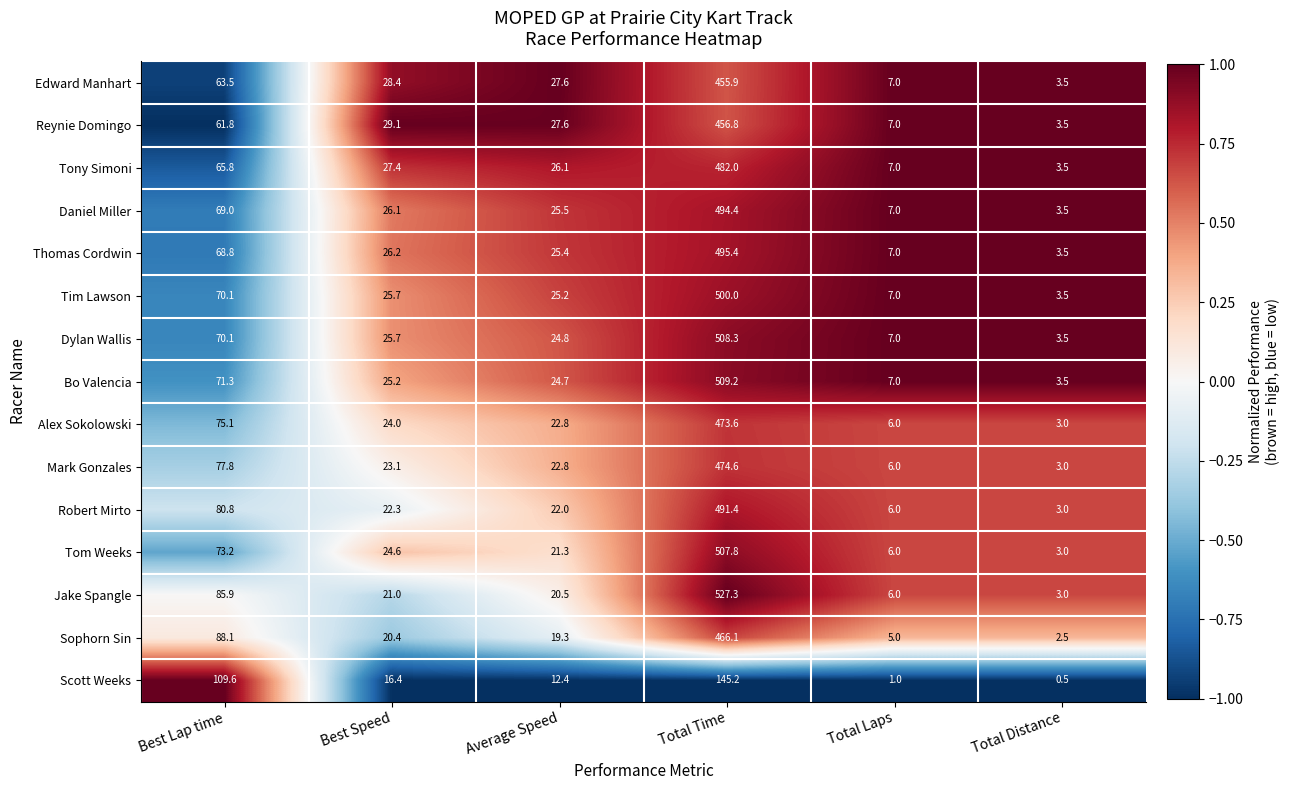

What is the difference between the maximum and minimum values in the Daniel Miller series?

490.9